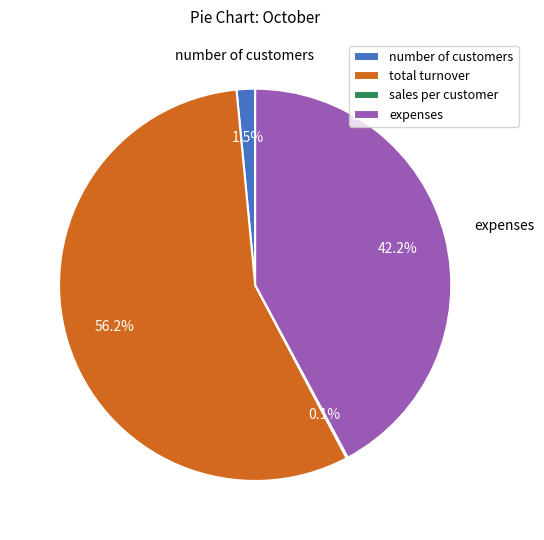

Does any single category account for the majority?

Yes